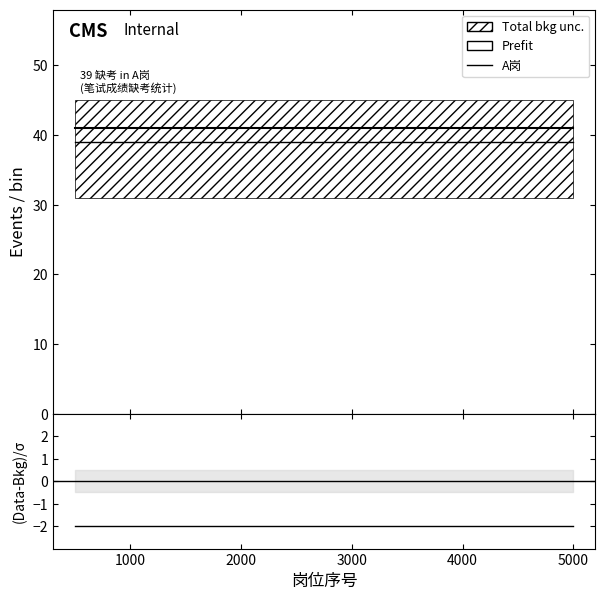

Which series has the largest total across all categories?

Prefit